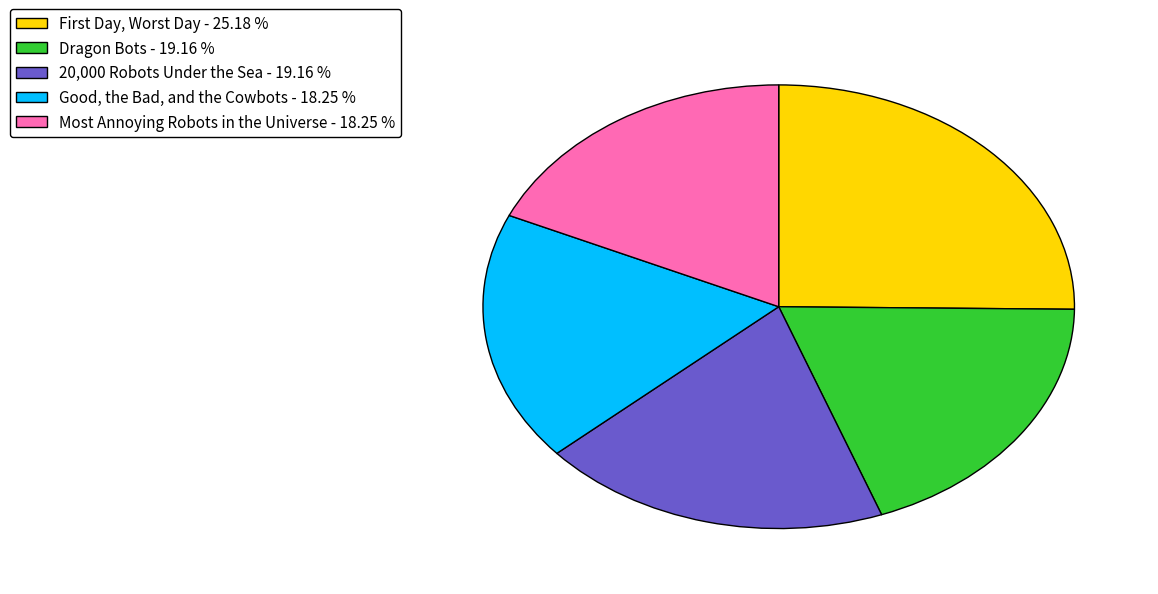

Does any single category account for the majority?

No